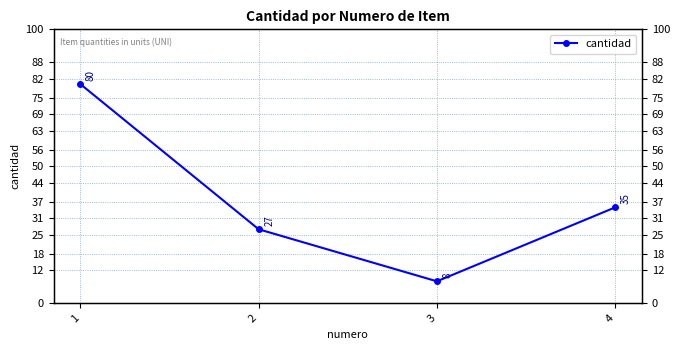

Reading left to right, what are all the values shown in this chart?

80	27	8	35